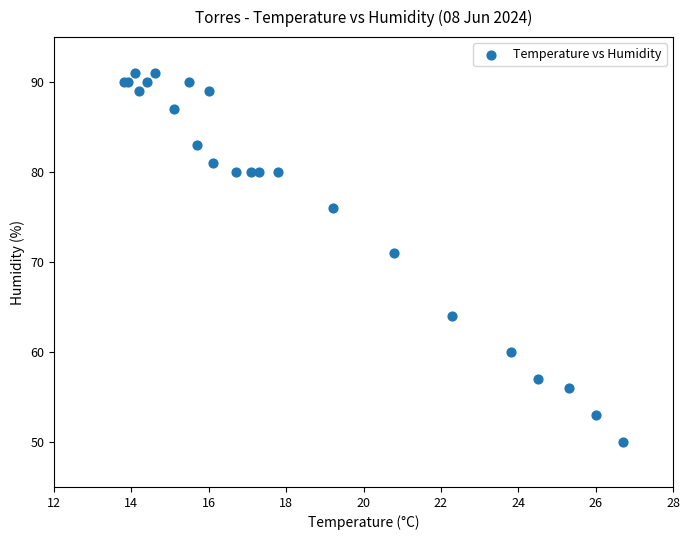

What Y value in the scatter plot is closest to 70?

71